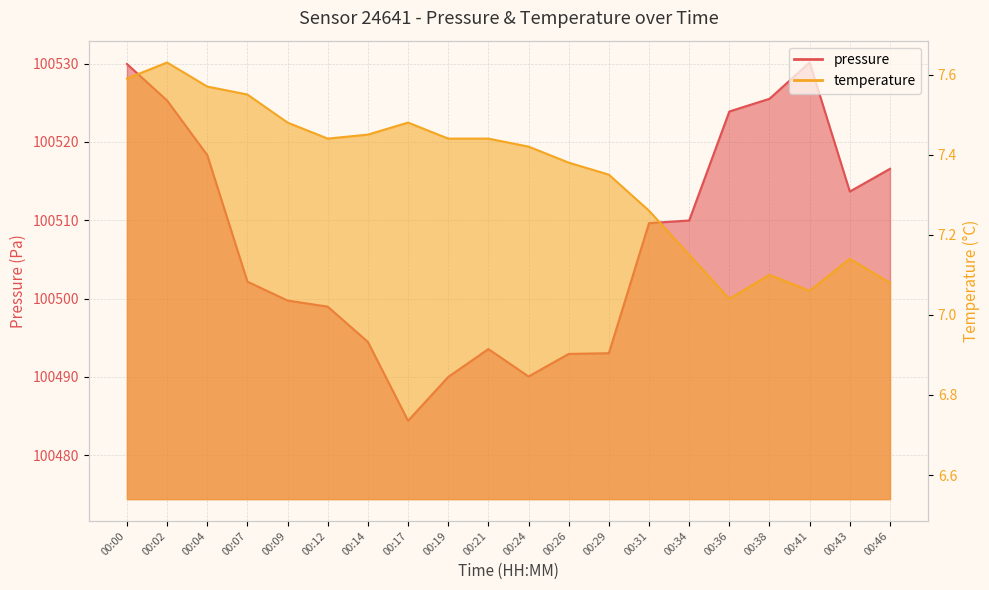

True or false: pressure has a value of 138215.2 at 00:41.

False